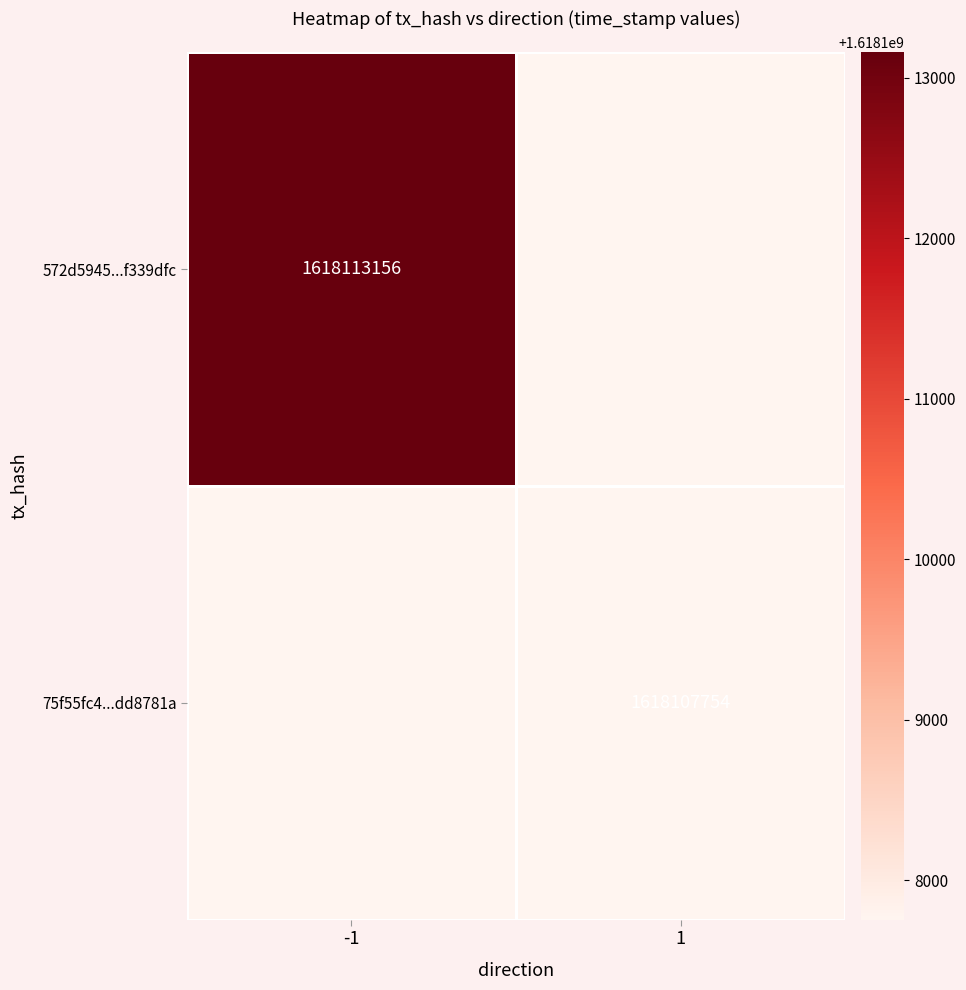

Is it true that 75f55fc4...dd8781a equals 657593780 at 1?

False